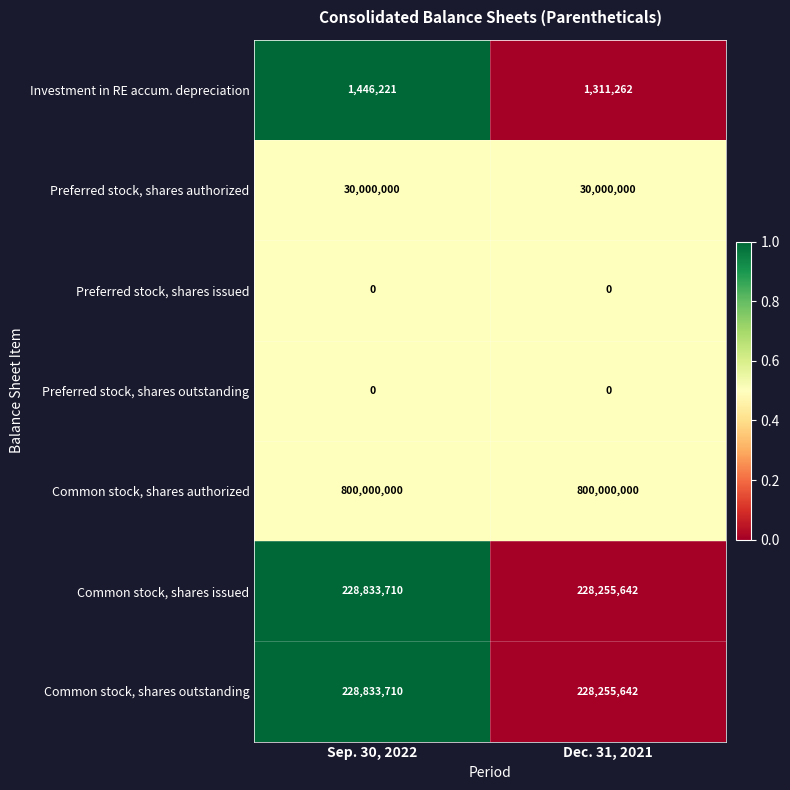

What is the sum of the Common stock, shares authorized values at Sep. 30, 2022 and Dec. 31, 2021?

1600000000